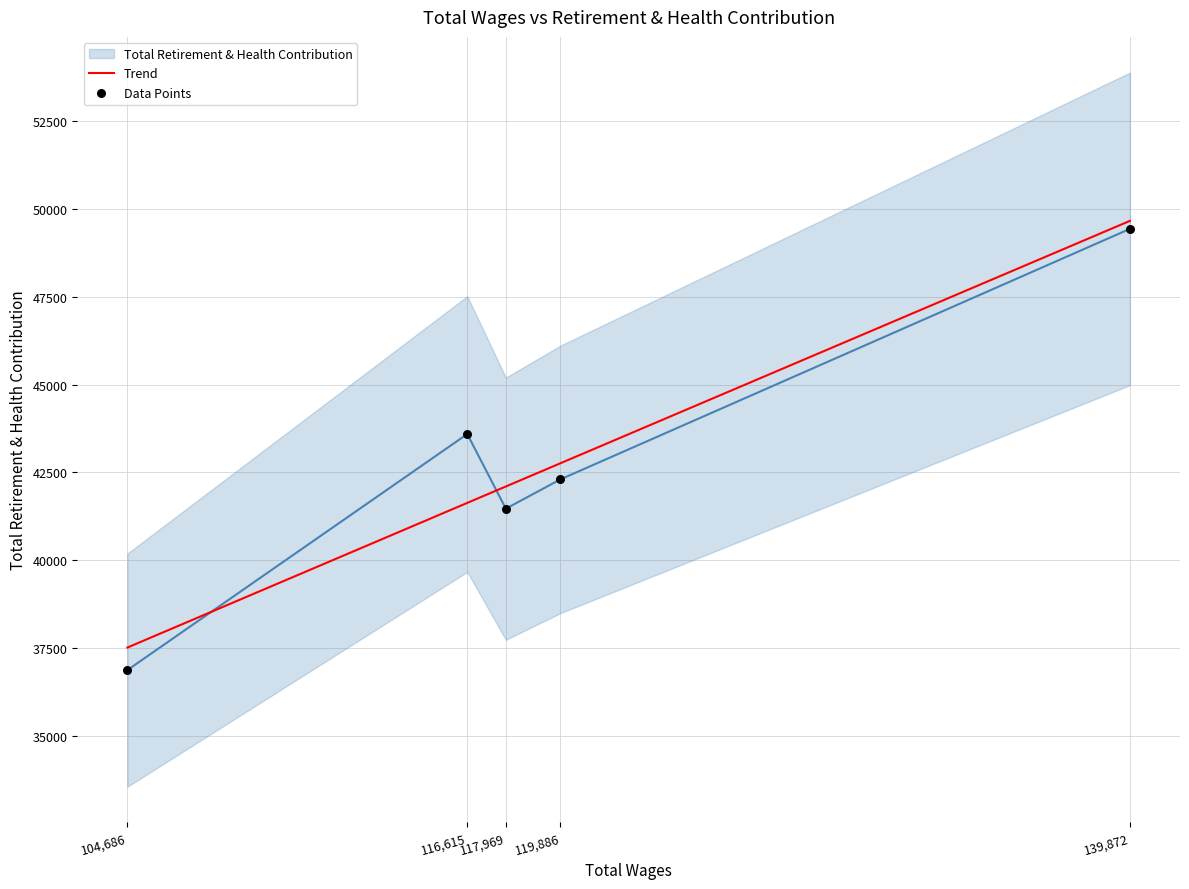

What is the change in value from 117969 to 116615?

+2124